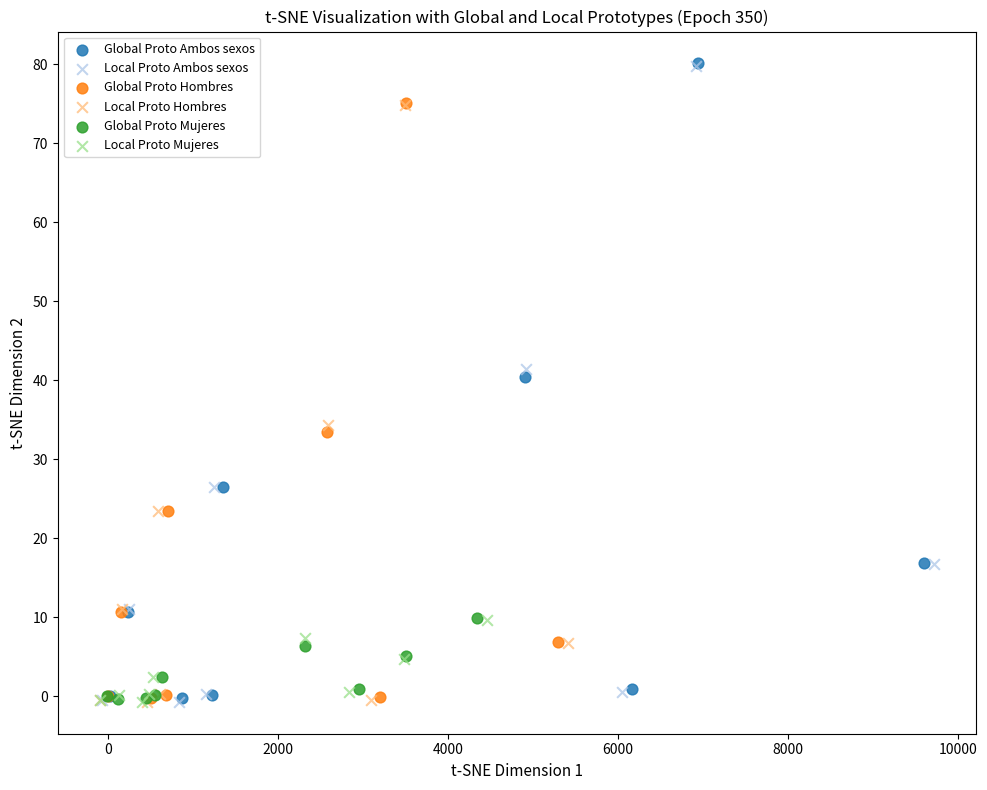

Which series has the largest Y range (max minus min)?

Local Proto Ambos sexos